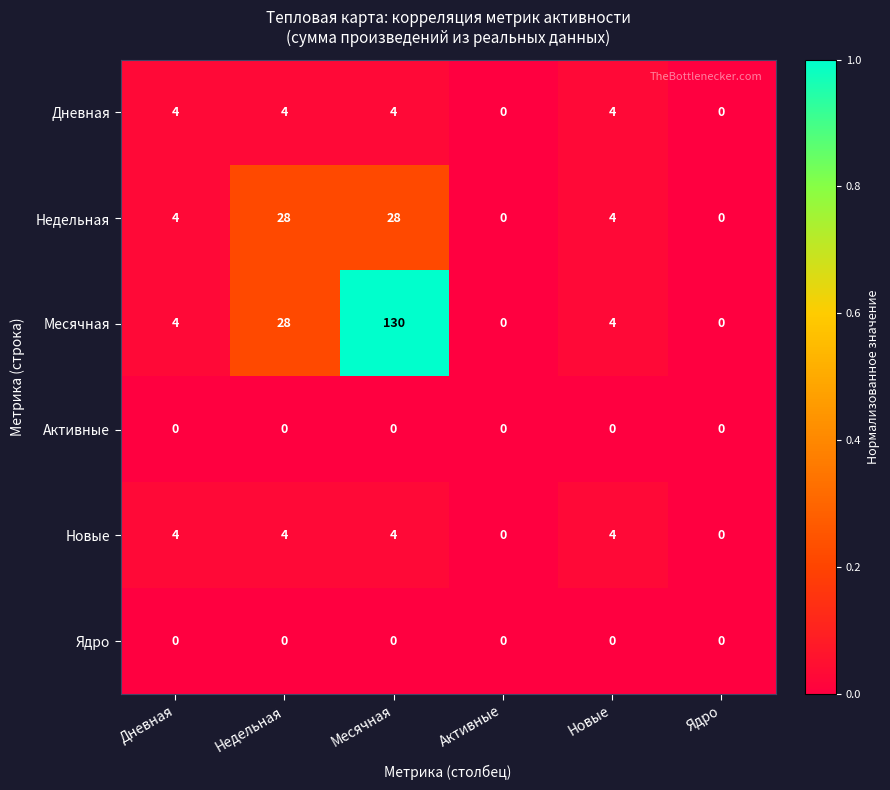

At which category is the sum across all series the highest?

Месячная